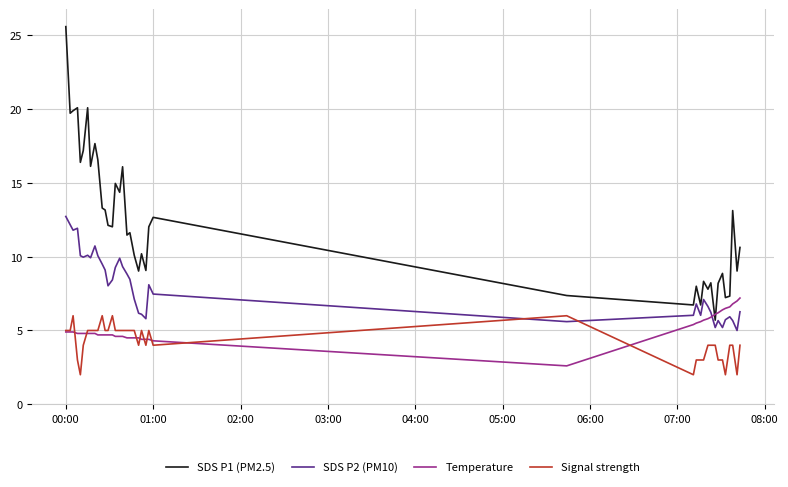

Which series has the largest total across all categories?

SDS P1 (PM2.5)